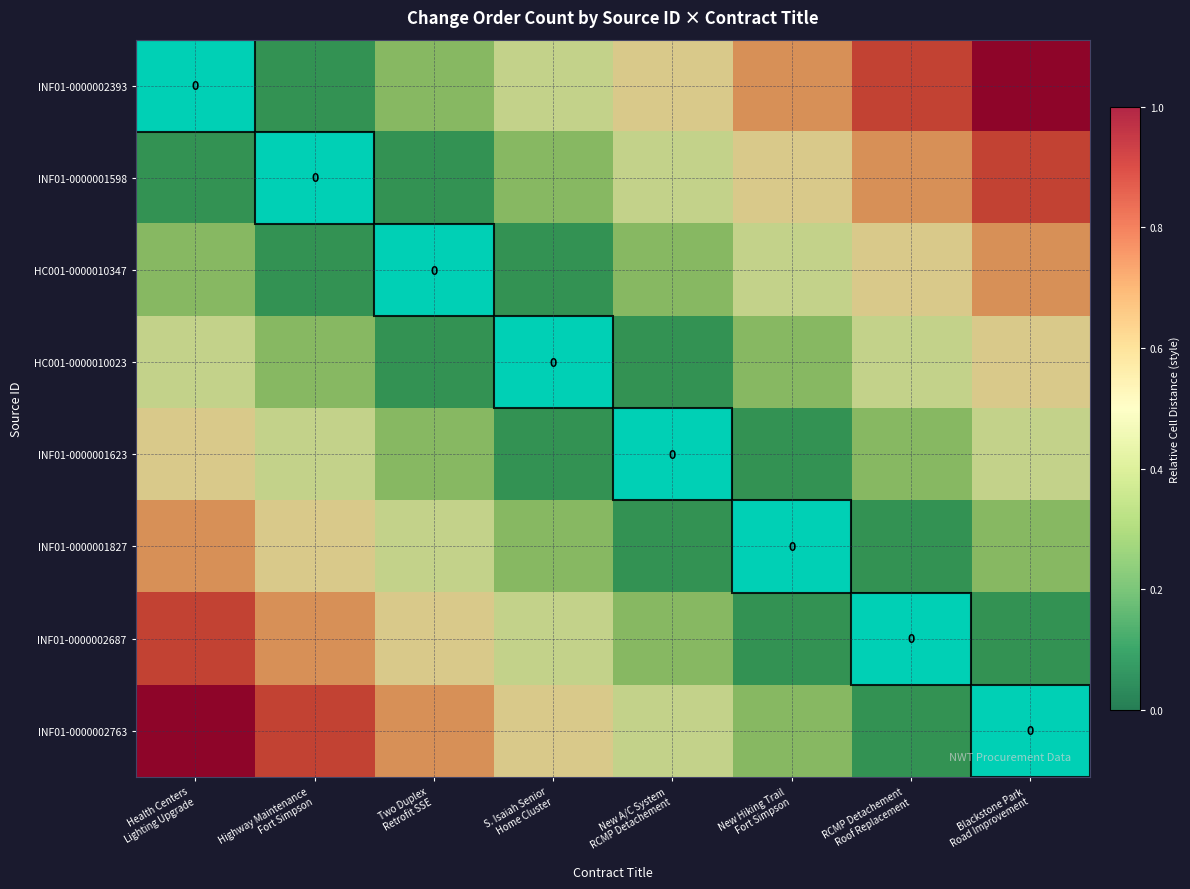

What is the total value across all series at Health Centers
Lighting Upgrade?

4.0